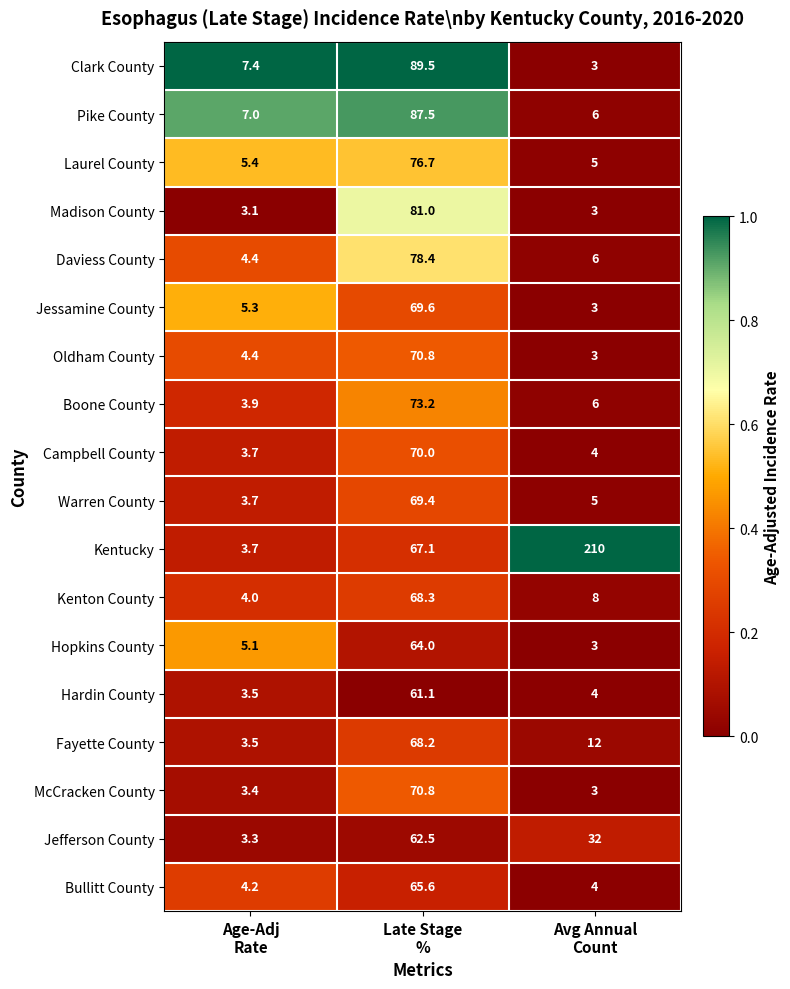

What is the difference between the highest and lowest values at Age-Adj
Rate?

4.3